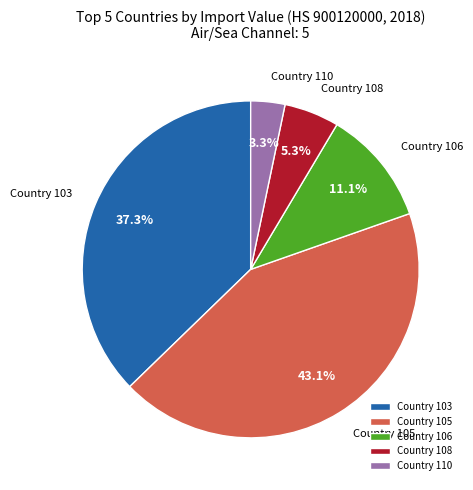

Which slice is the largest?

Country 105